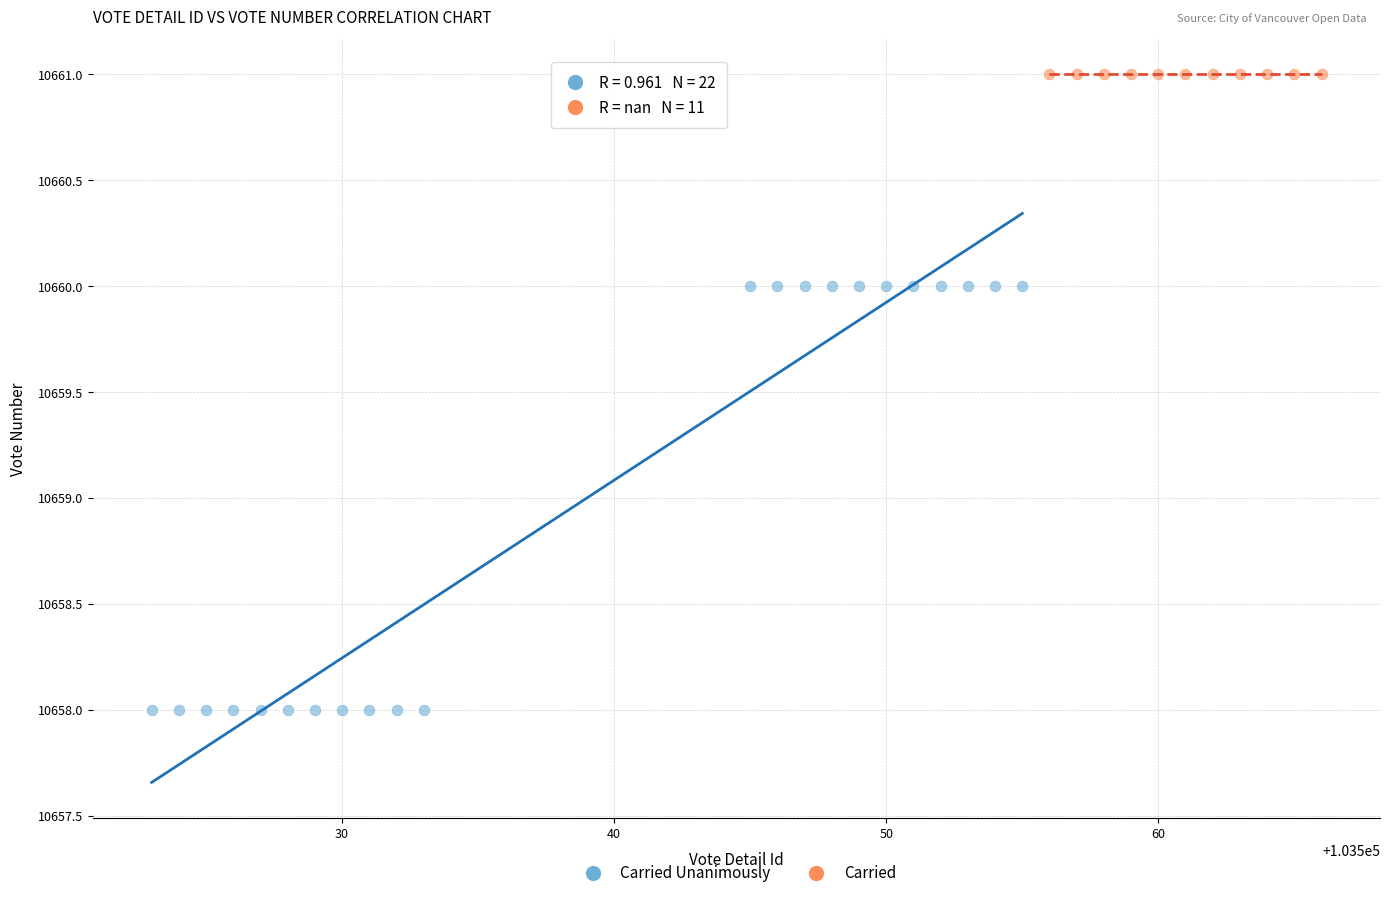

Which series reaches the maximum Y coordinate?

Carried